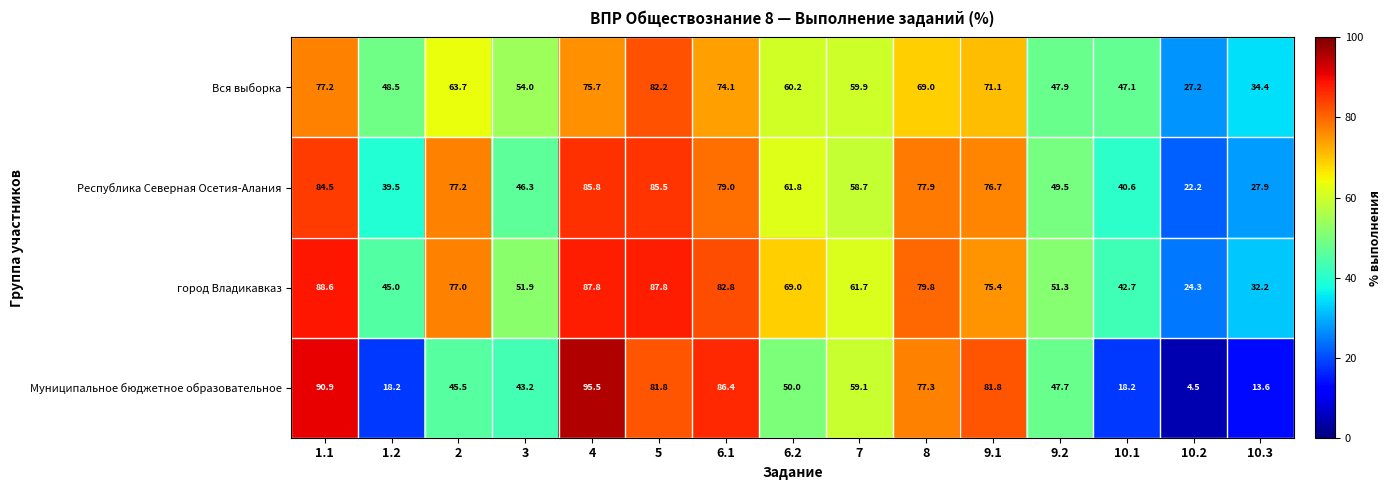

Which series changed the most between 2 and 6.1?

Муниципальное бюджетное образовательное